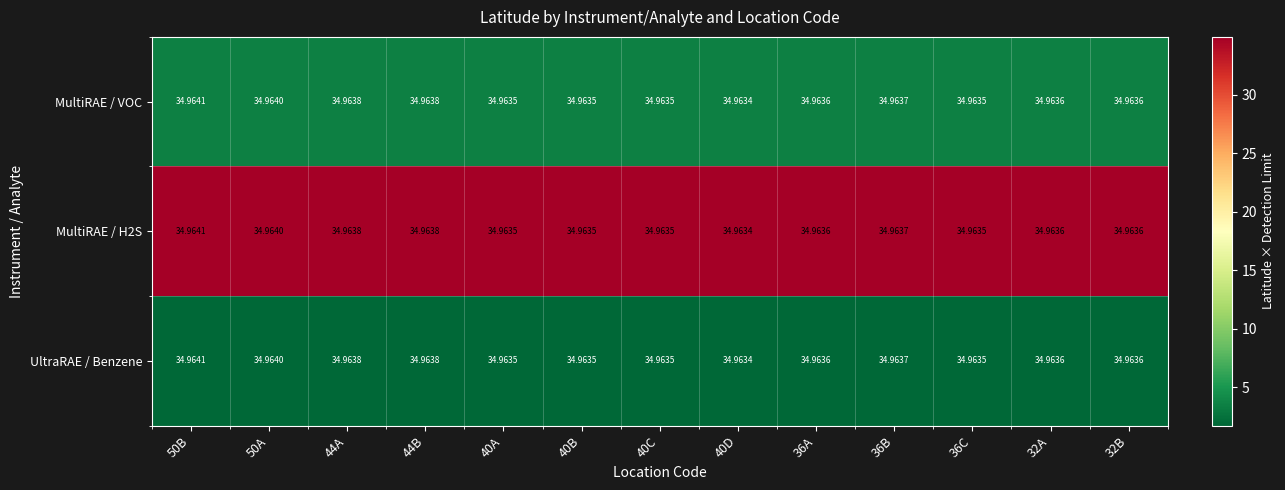

How many categories are shown in the chart?

13